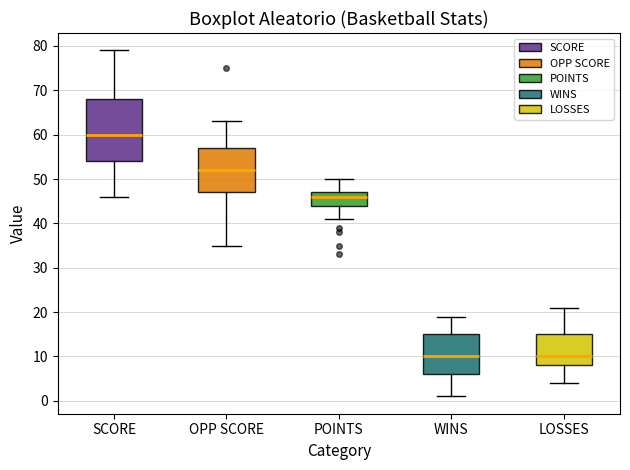

Where does the lower whisker of the box for LOSSES end on the y-axis? The values are not printed on the chart, so give them approximately, as read against the axis.

4